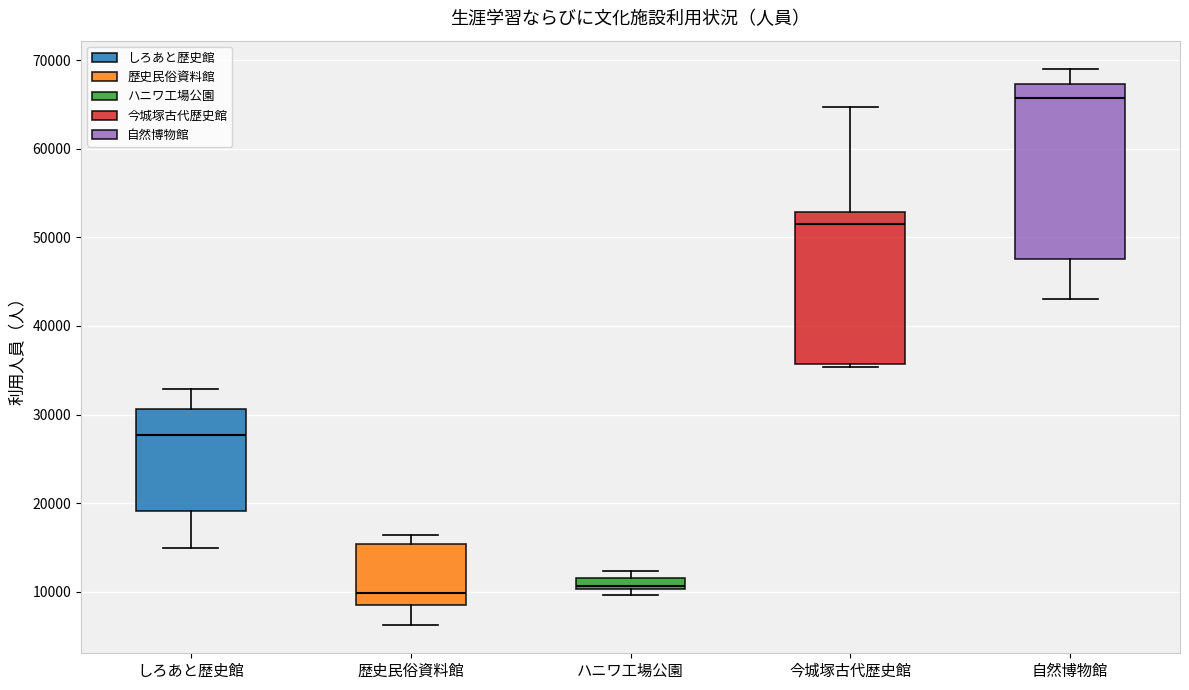

Which box is the tallest, from its lower edge to its upper edge?

自然博物館